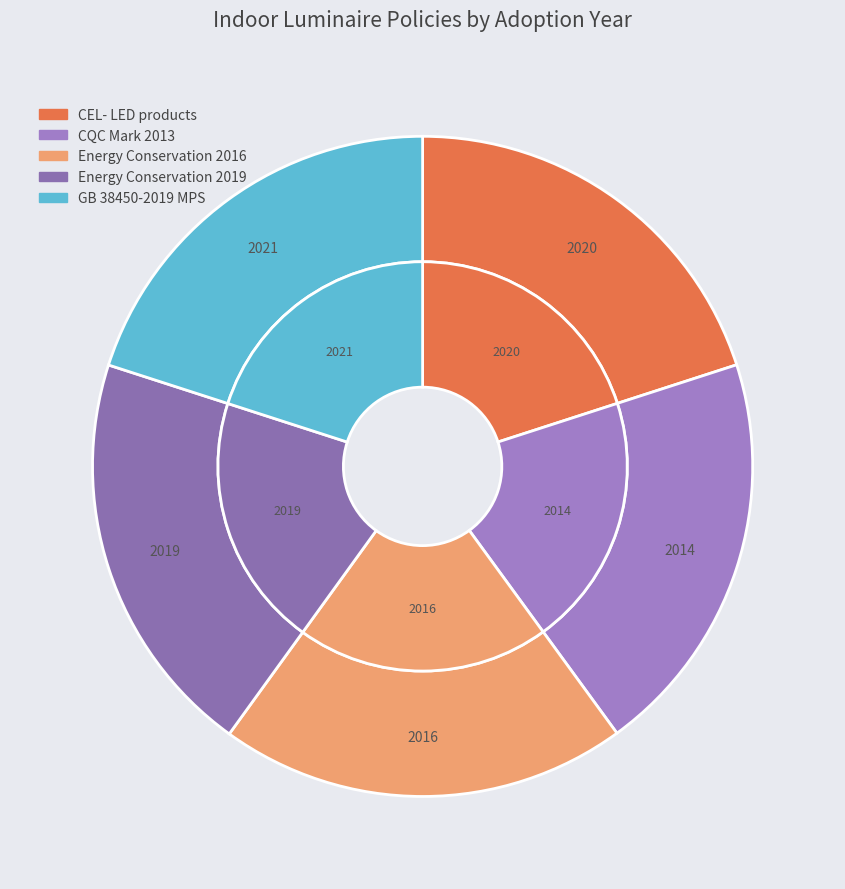

Does CQC31-465331-2019. Energy Conservation represent more than half of the total?

No